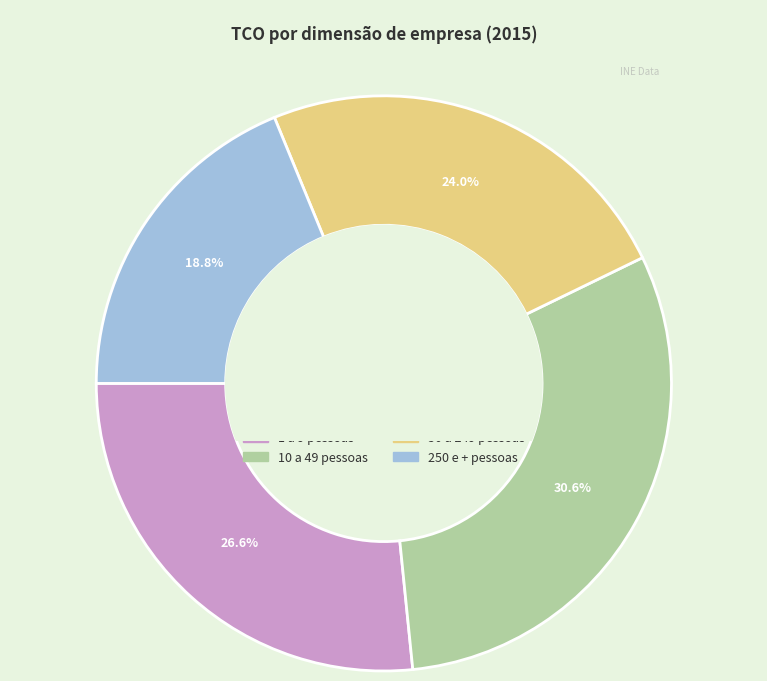

Which slice is the largest?

10 a 49 pessoas